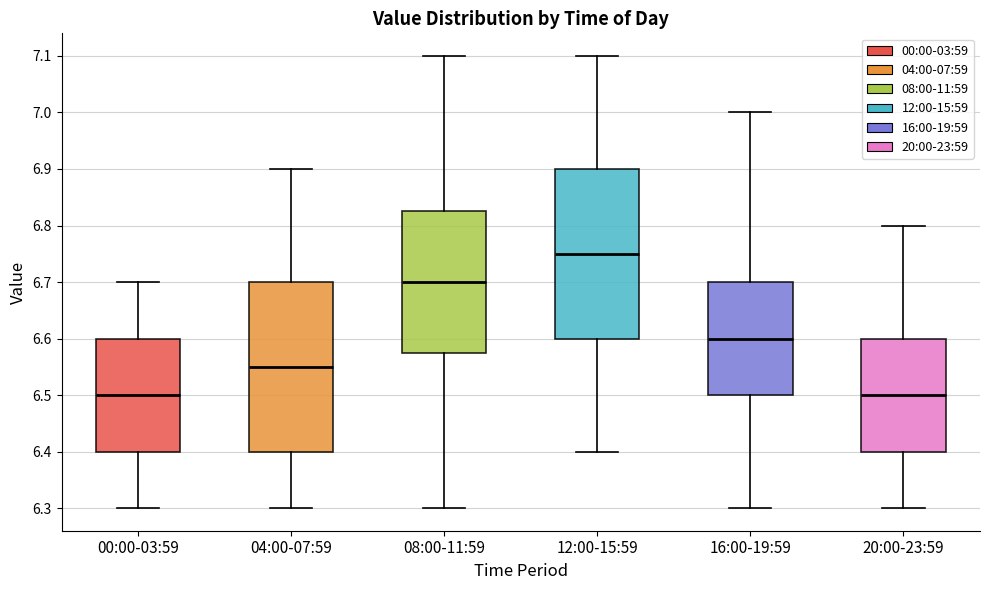

Which box has the highest median line?

12:00-15:59